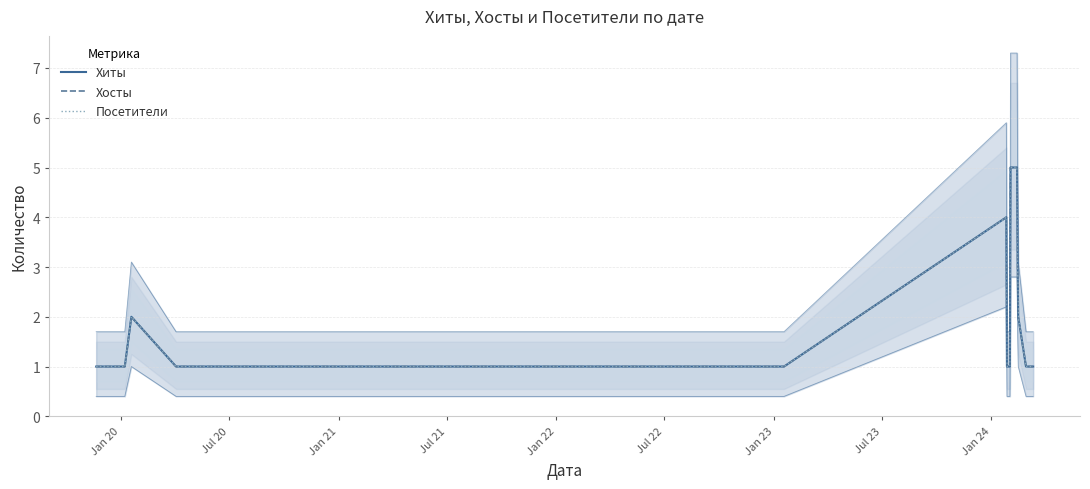

Reading left to right, list all the values displayed in this chart.

Хиты: 1	1	1	1	1	1	1	1	1	2	1	1	1	1	1	1	1	1	1	1	1	1	1	1	1	1	1	4	1	1	1	5	5	3	2	1	1	1	1	1
Хосты: 1	1	1	1	1	1	1	1	1	2	1	1	1	1	1	1	1	1	1	1	1	1	1	1	1	1	1	4	1	1	1	5	5	3	2	1	1	1	1	1
Посетители: 1	1	1	1	1	1	1	1	1	2	1	1	1	1	1	1	1	1	1	1	1	1	1	1	1	1	1	4	1	1	1	5	5	3	2	1	1	1	1	1